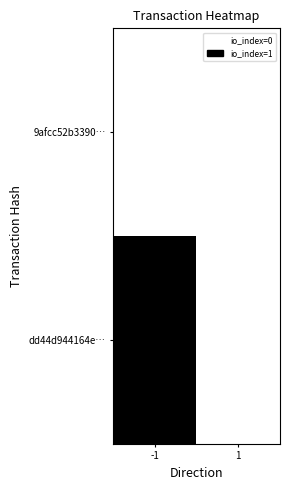

What is the maximum value shown in the chart?

1.0